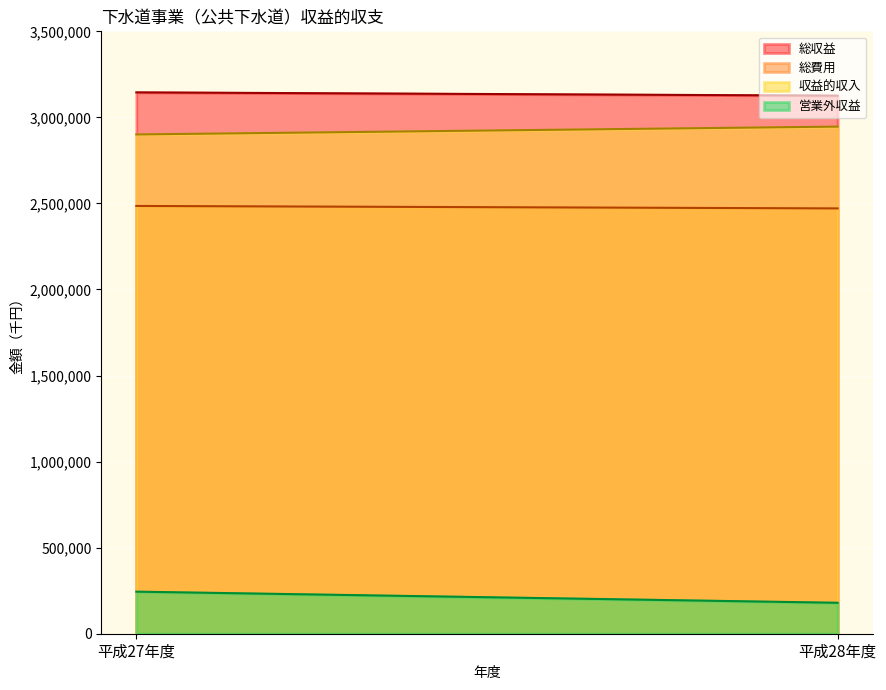

What position from the right is 平成27年度?

2